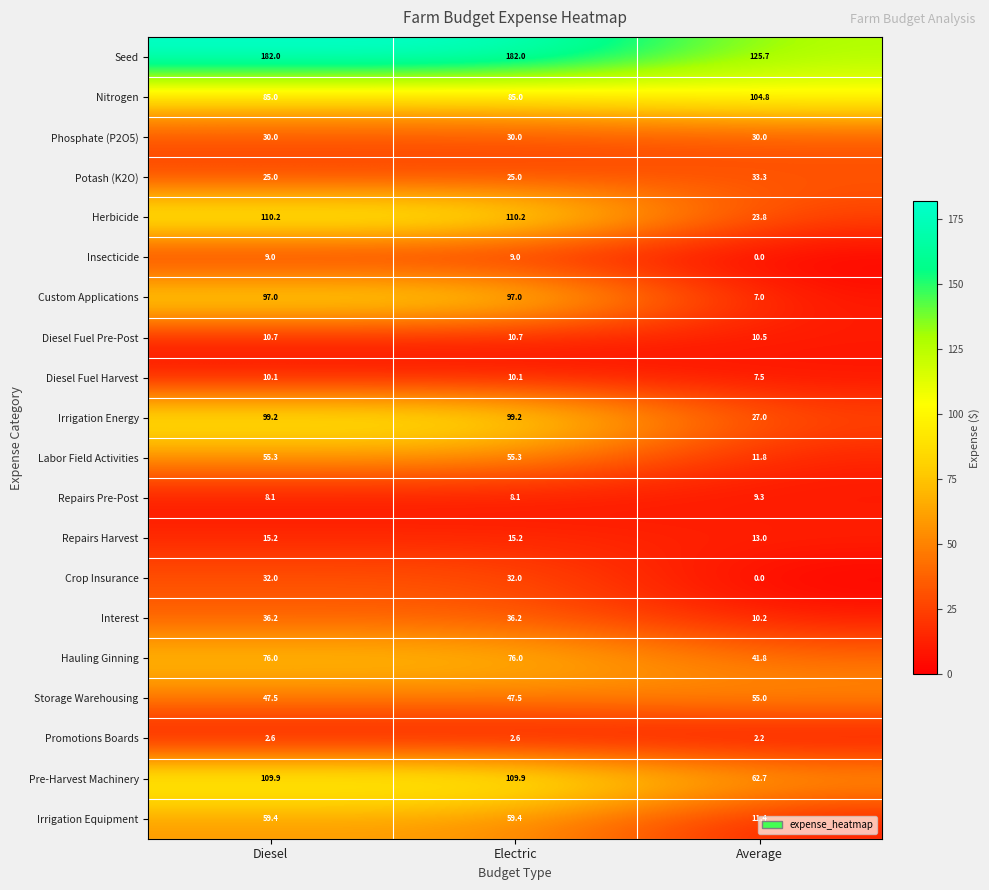

True or false: Hauling Ginning has a value of 63.7 at Average.

False